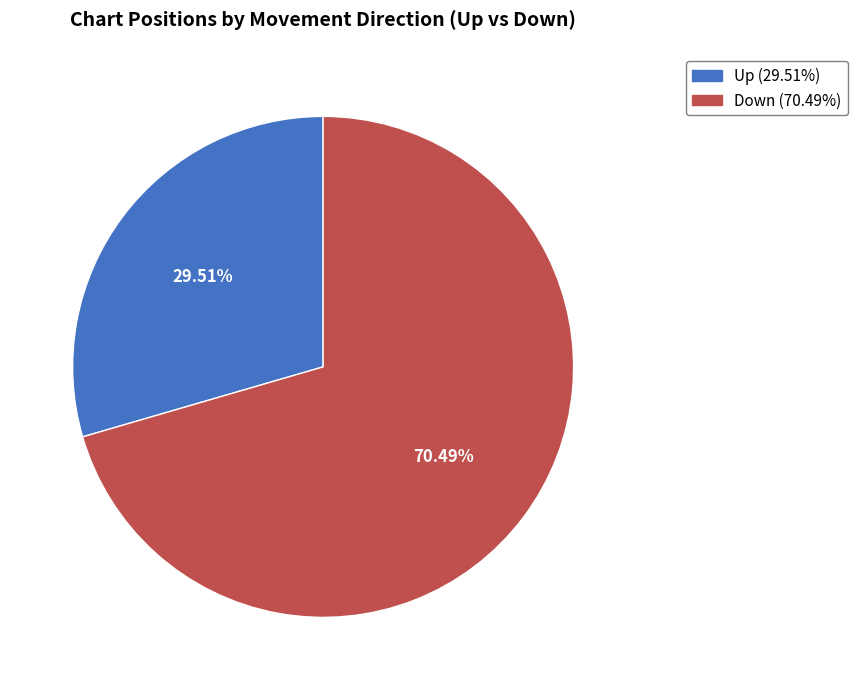

Is there a majority slice in this chart?

Yes